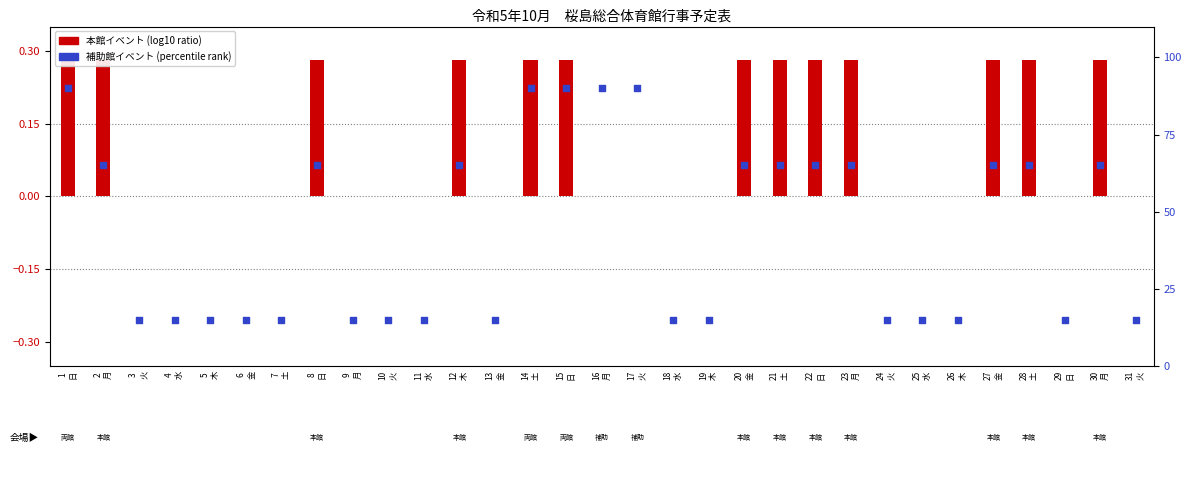

Which has a higher value, 1
日 or 14
土?

1
日